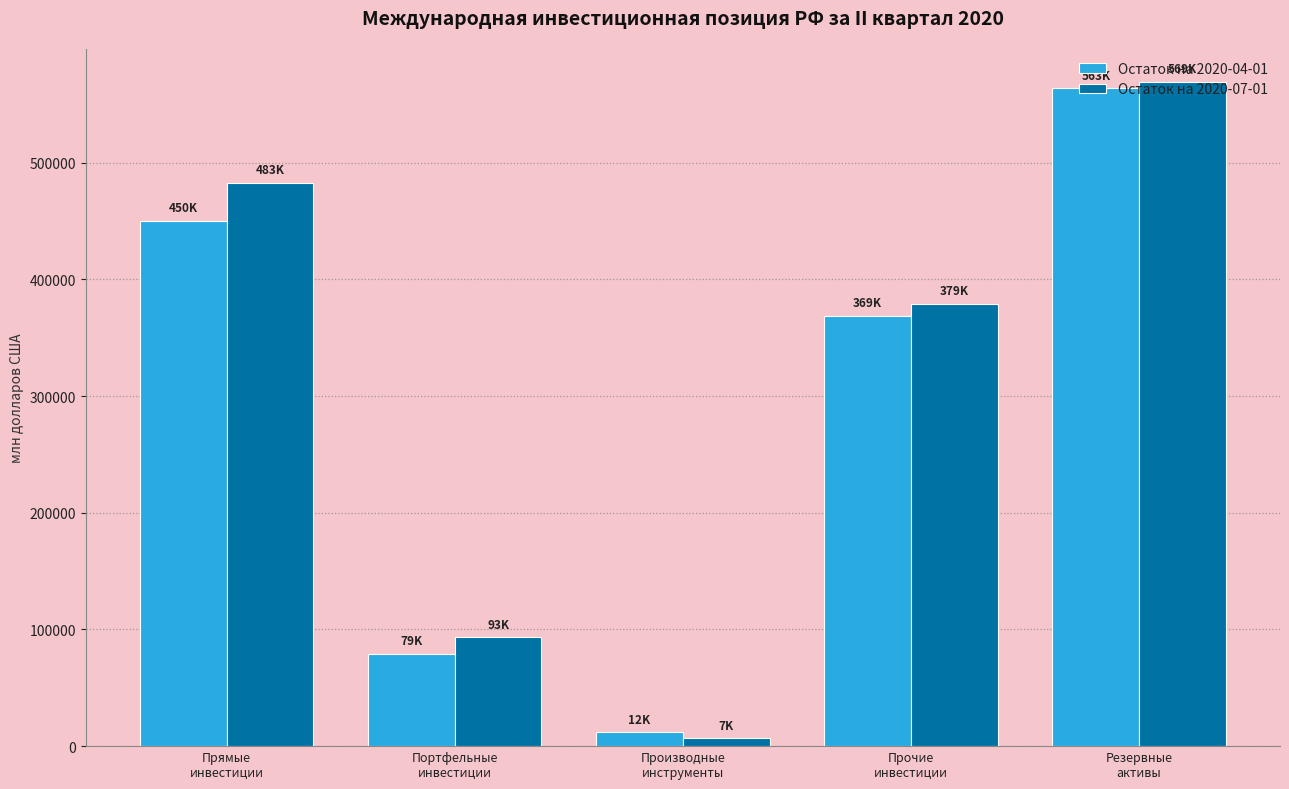

What is the label of the 2nd bar from the left?

Портфельные
инвестиции